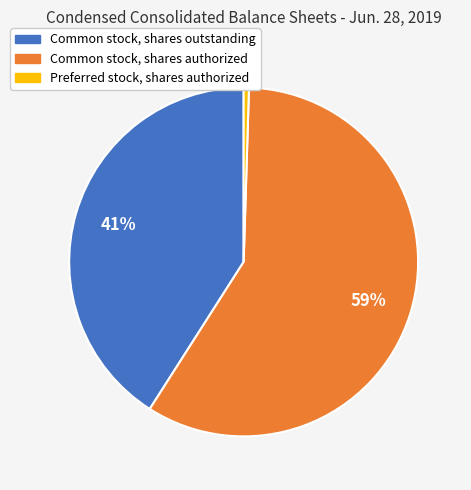

Is there a majority slice in this chart?

Yes